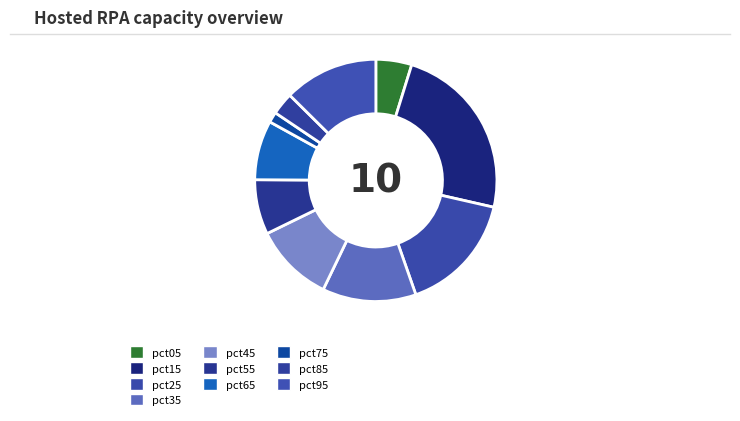

How many segments does this pie chart have?

10